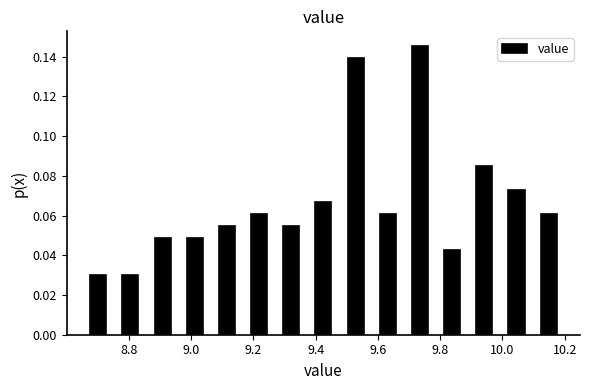

Reading left to right, list every bar in this chart as the range it spans on the x-axis followed by its height. Neither the bar edges nor the heights are printed on the chart, so give them approximately, as read against the axes.

8.66 to 8.76: 0.030
8.76 to 8.86: 0.030
8.86 to 8.96: 0.048
8.96 to 9.06: 0.048
9.06 to 9.16: 0.054
9.16 to 9.28: 0.060
9.28 to 9.38: 0.054
9.38 to 9.48: 0.066
9.48 to 9.58: 0.140
9.58 to 9.68: 0.060
9.68 to 9.78: 0.146
9.78 to 9.90: 0.042
9.90 to 10.00: 0.084
10.00 to 10.10: 0.072
10.10 to 10.20: 0.060